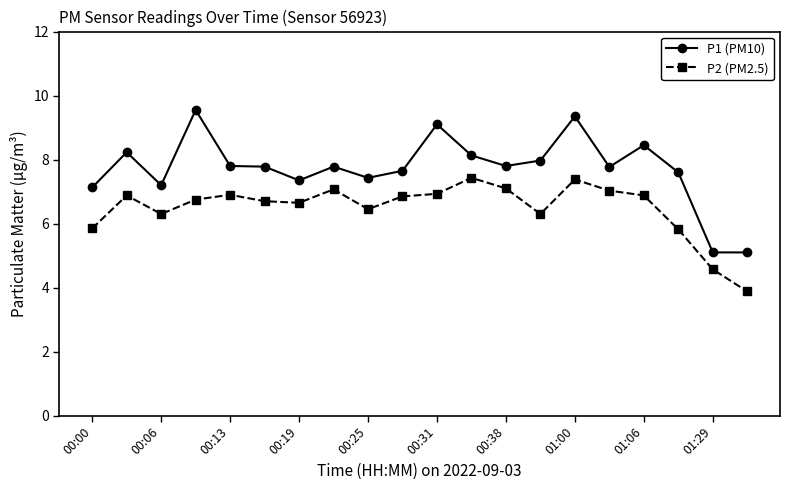

List the series in order of their peak value, lowest first.

P2 (PM2.5), P1 (PM10)